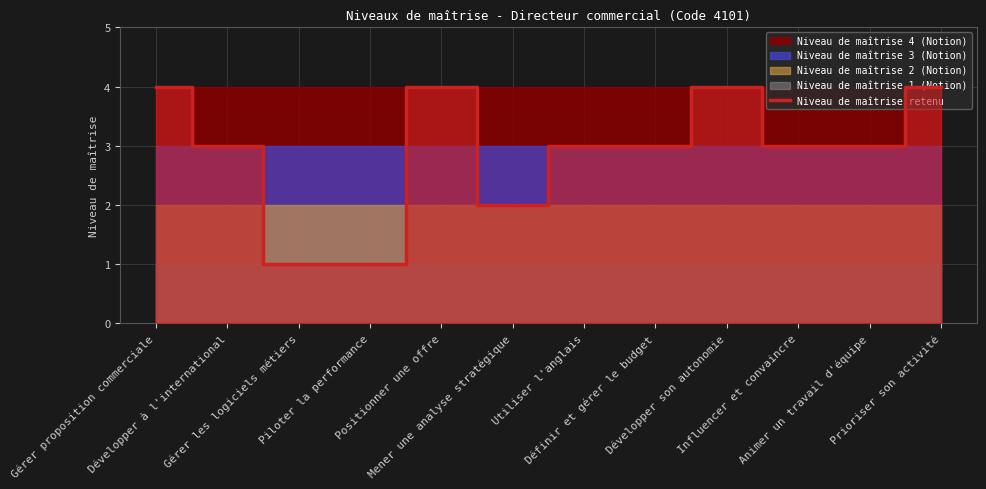

Where is the data nearest to the value 2?

Mener une analyse stratégique